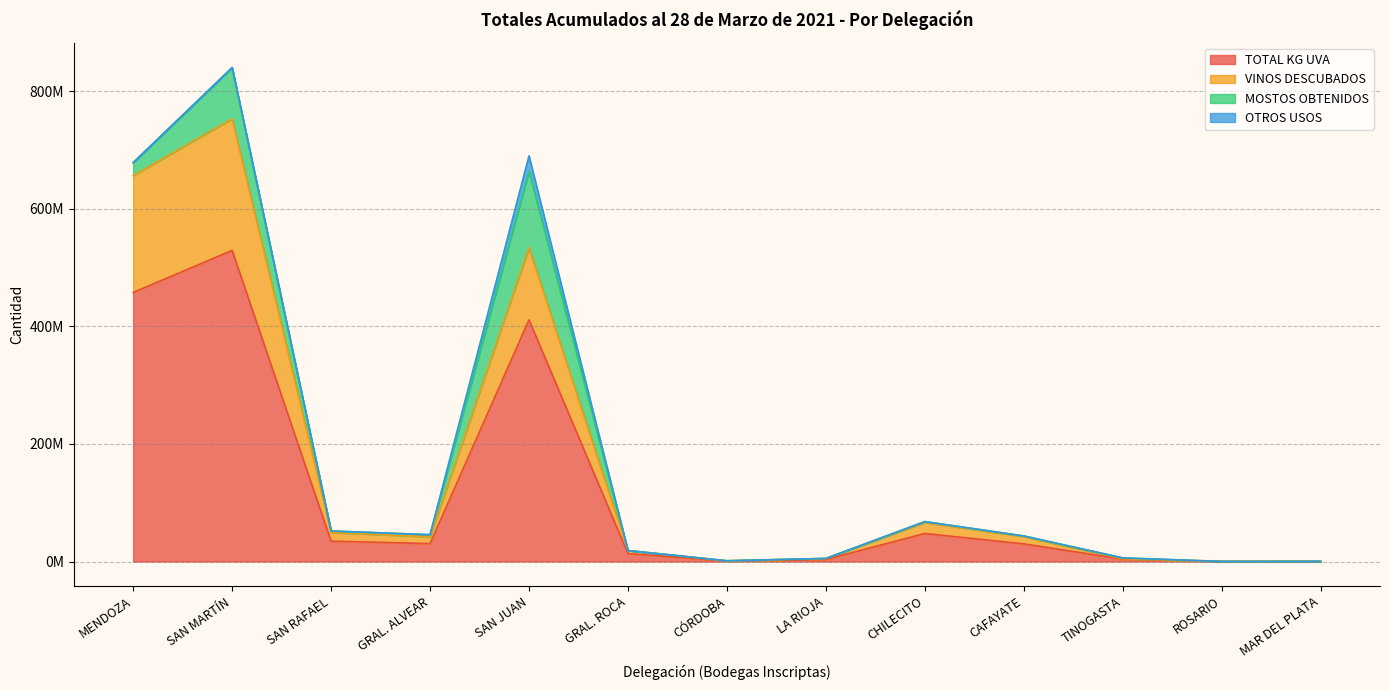

At how many categories does at least one series exceed 329653028?

3